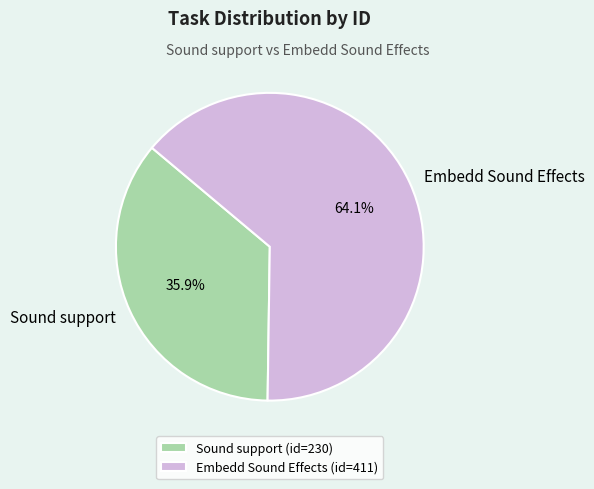

Between Embedd Sound Effects and Sound support, which is larger?

Embedd Sound Effects